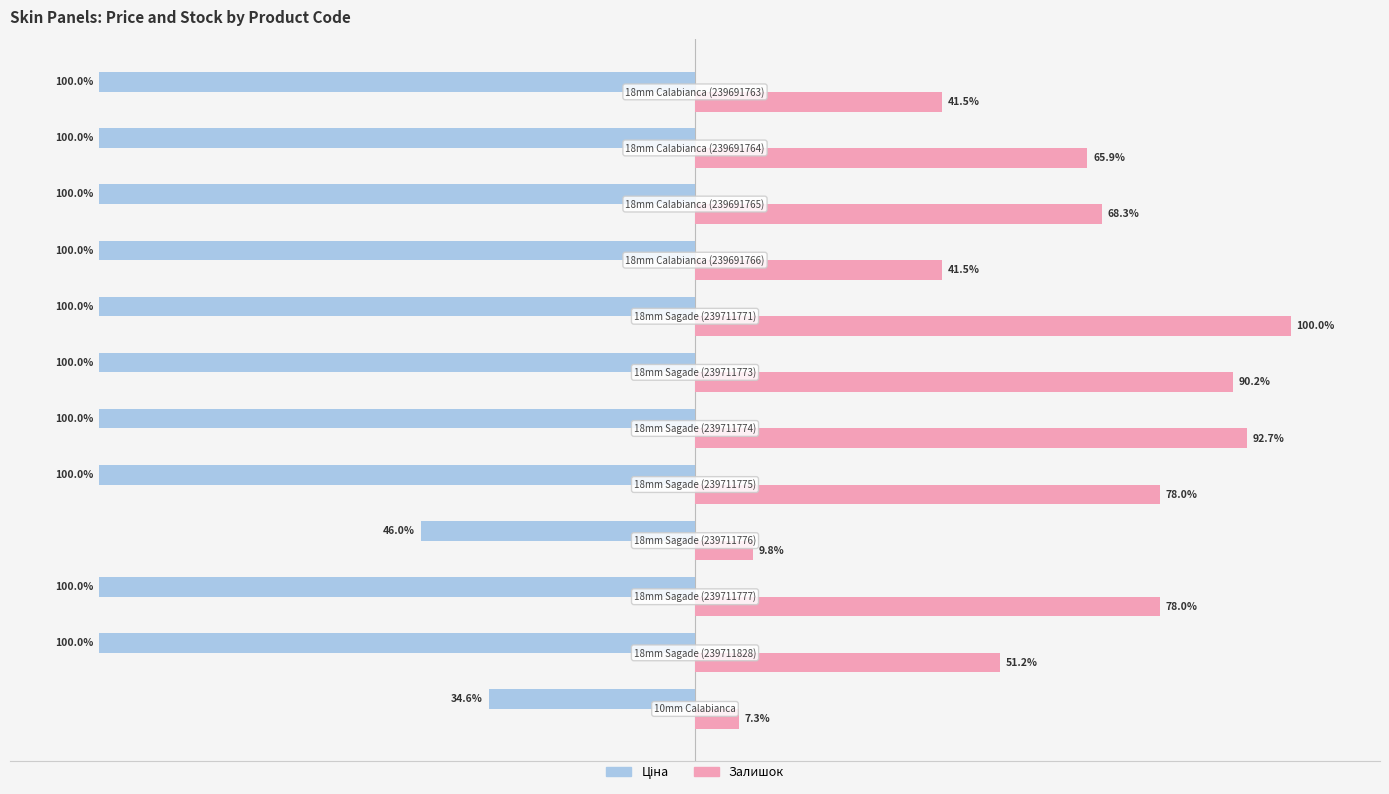

Which series has the largest total across all categories?

Залишок